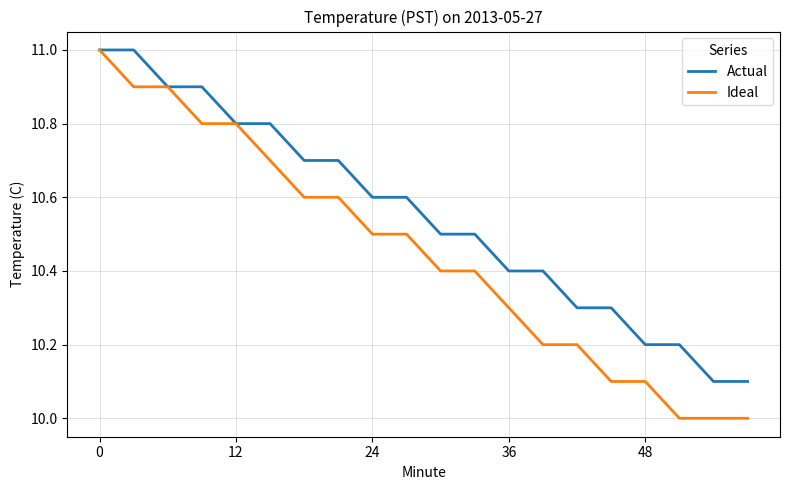

What is the difference between the maximum and minimum values in the Actual series?

0.9